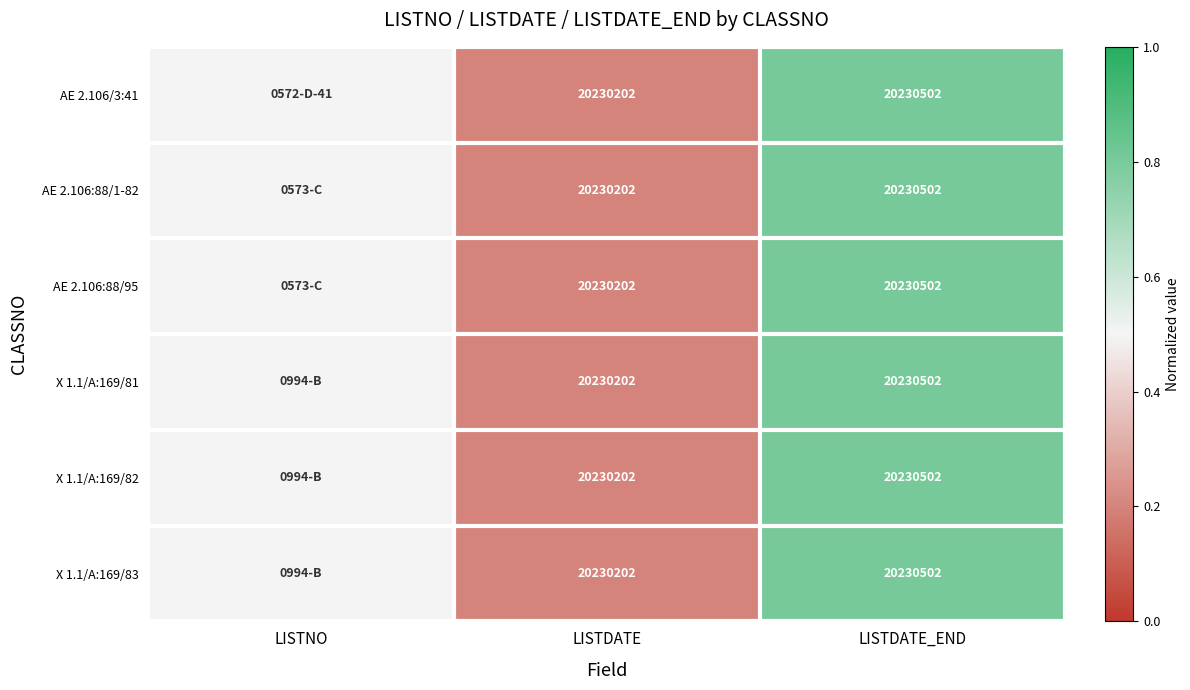

Is the value of X 1.1/A:169/83 at LISTDATE greater than the value of AE 2.106:88/95 at LISTDATE_END?

No